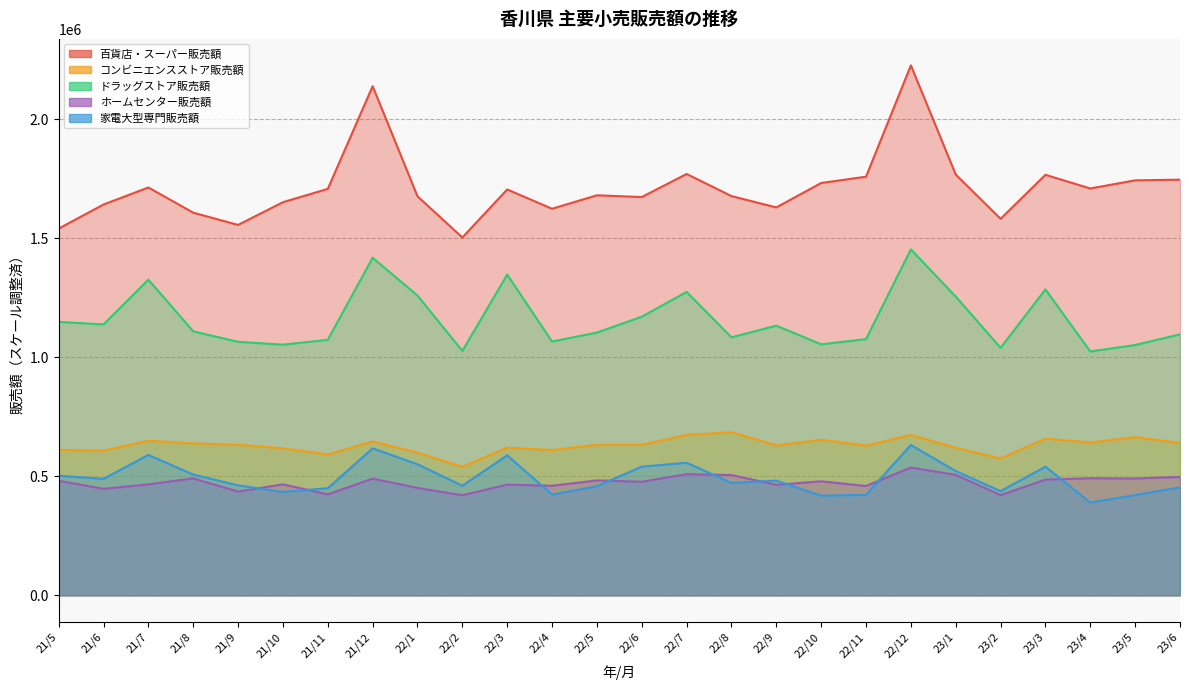

Where is the first local maximum for ホームセンター販売額?

21/8